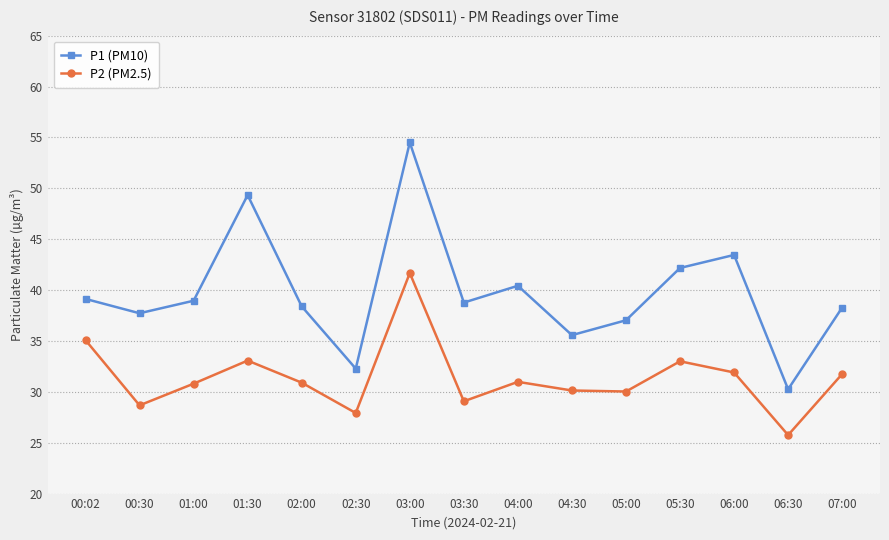

List the series in order of their peak value, highest first.

P1 (PM10), P2 (PM2.5)